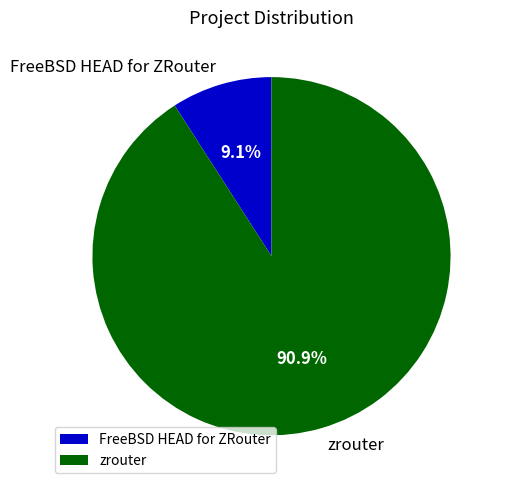

Do FreeBSD HEAD for ZRouter and zrouter together represent more than half of the pie?

Yes